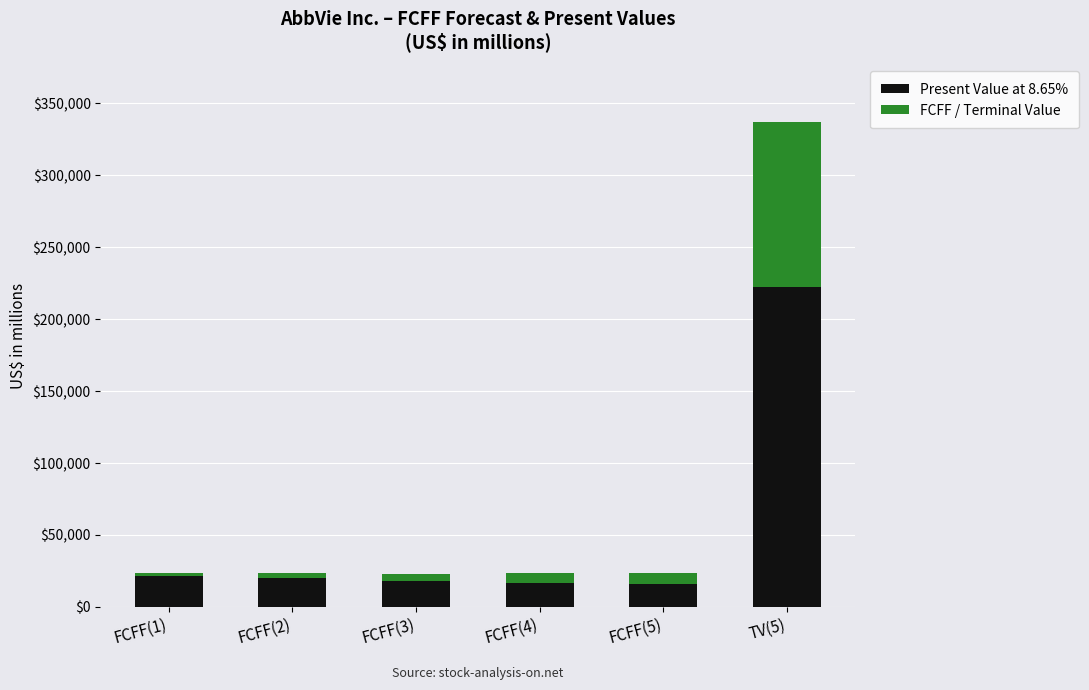

At which category is the sum across all series the highest?

TV(5)